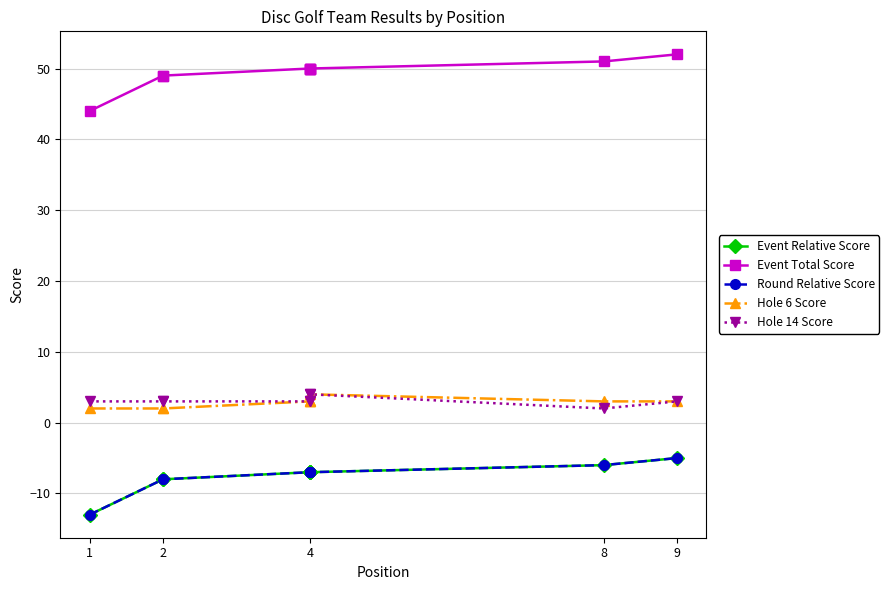

Does the chart have visible grid lines?

Yes